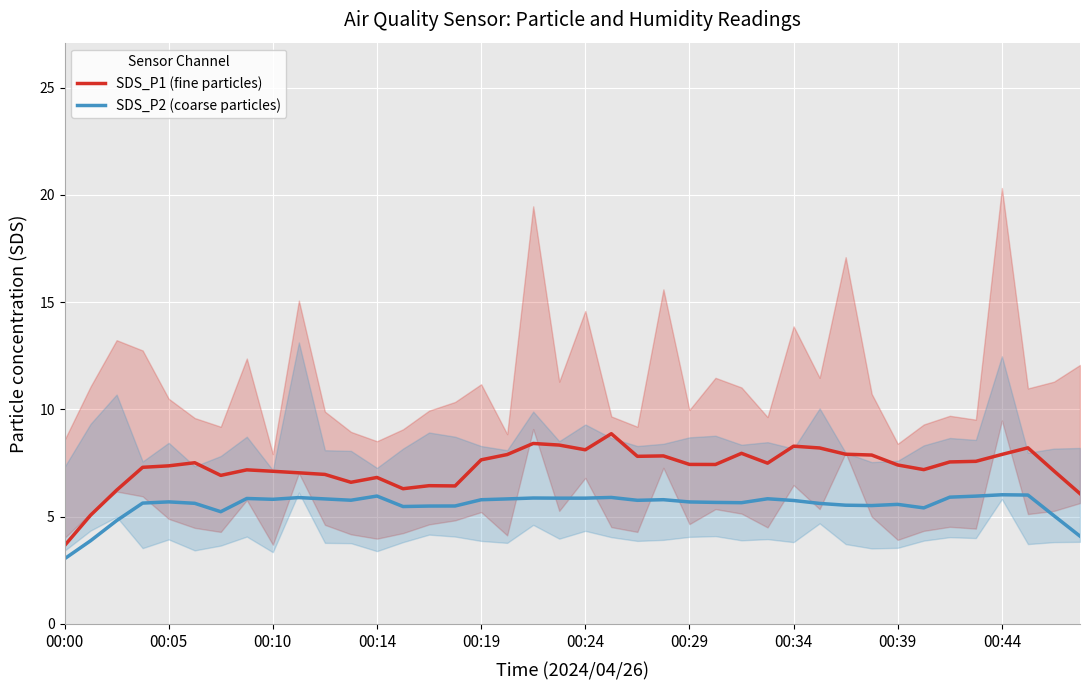

Which series has the widest spread of values?

SDS_P1 (fine particles)